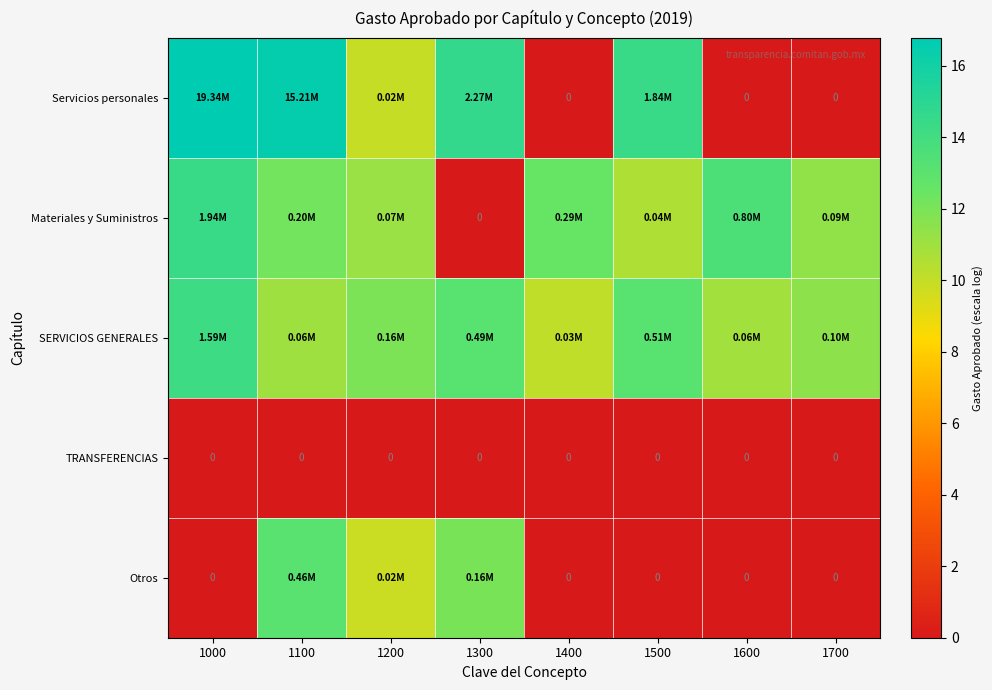

Where is SERVICIOS GENERALES nearest to the value 12?

1200